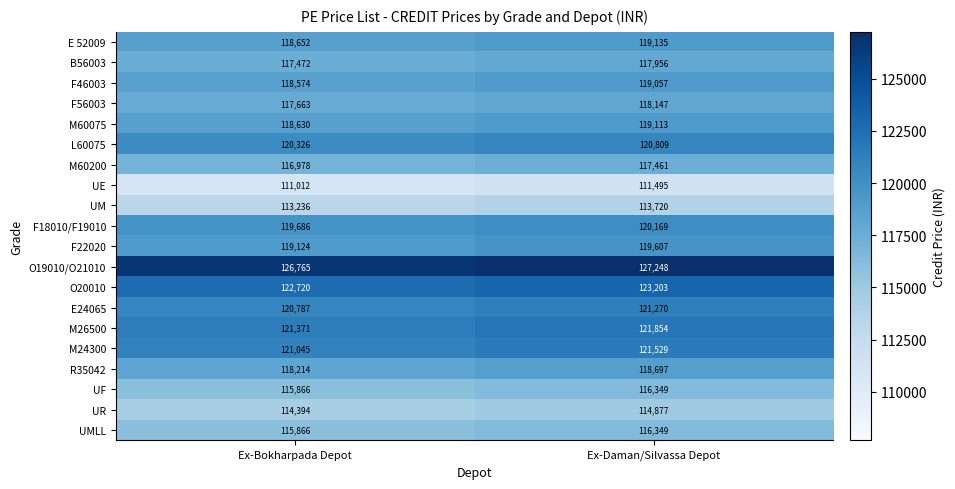

List the labels in order of L60075 value, smallest first.

Ex-Bokharpada Depot, Ex-Daman/Silvassa Depot